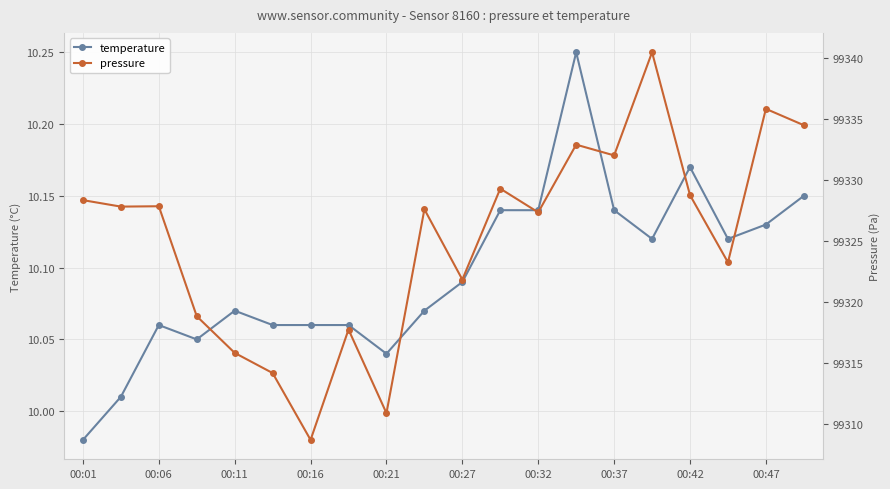

True or false: temperature has more than 1 points higher than both neighbors.

True